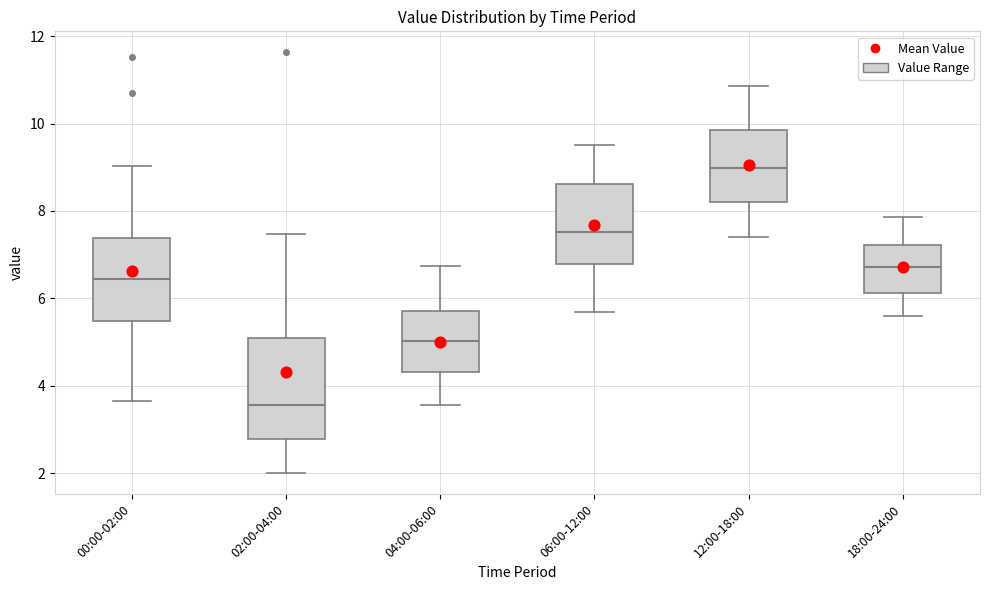

Reading left to right, read every box against the y-axis: the position of its median line, the range the box covers, and the ends of its whiskers. The values are not printed on the chart, so give them approximately, as read against the axis.

00:00-02:00: median 6.4, box 5.4 to 7.4, whiskers 3.6 to 9.0
02:00-04:00: median 3.6, box 2.8 to 5.0, whiskers 2.0 to 7.4
04:00-06:00: median 5.0, box 4.4 to 5.8, whiskers 3.6 to 6.8
06:00-12:00: median 7.6, box 6.8 to 8.6, whiskers 5.6 to 9.6
12:00-18:00: median 9.0, box 8.2 to 9.8, whiskers 7.4 to 10.8
18:00-24:00: median 6.8, box 6.2 to 7.2, whiskers 5.6 to 7.8